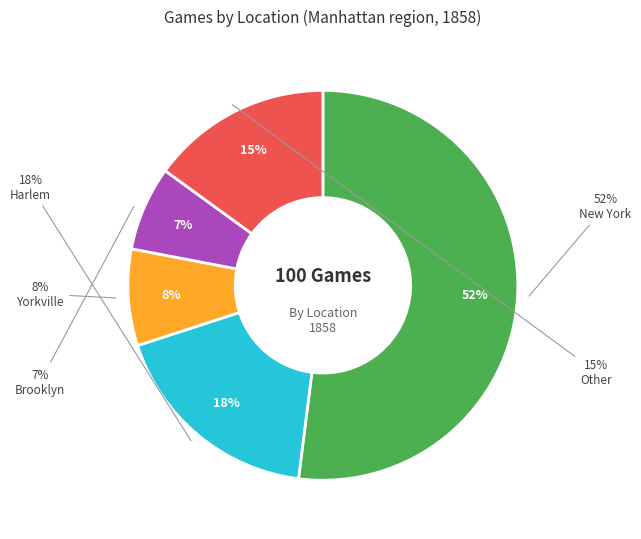

Rank the categories by value from highest to lowest.

New York, Harlem, Other, Yorkville, Brooklyn